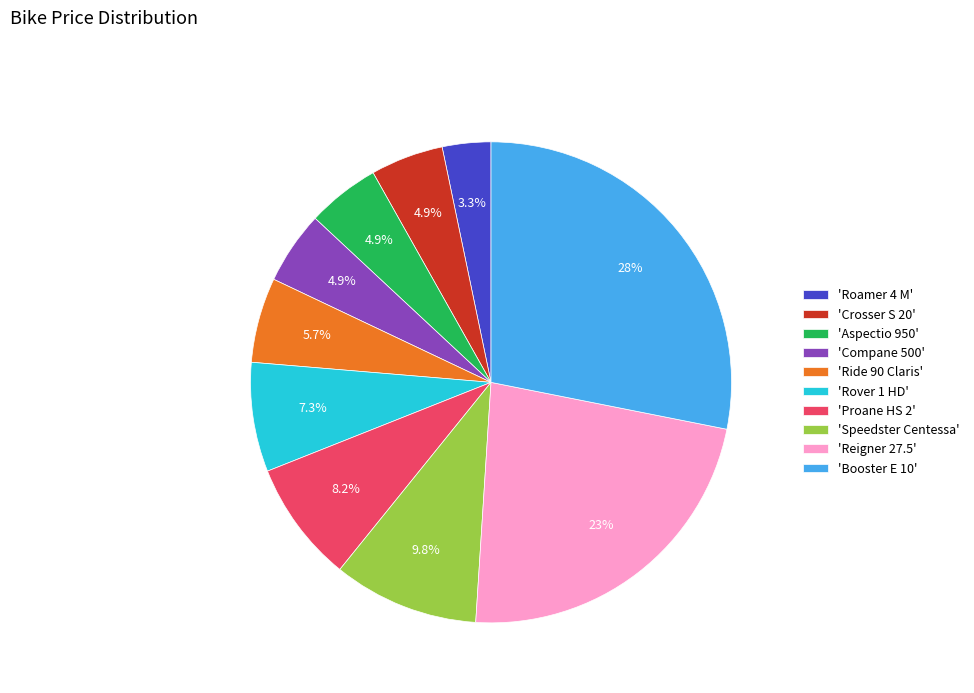

What is the total percentage of 'Speedster Centessa' and 'Proane HS 2'?

18.0%